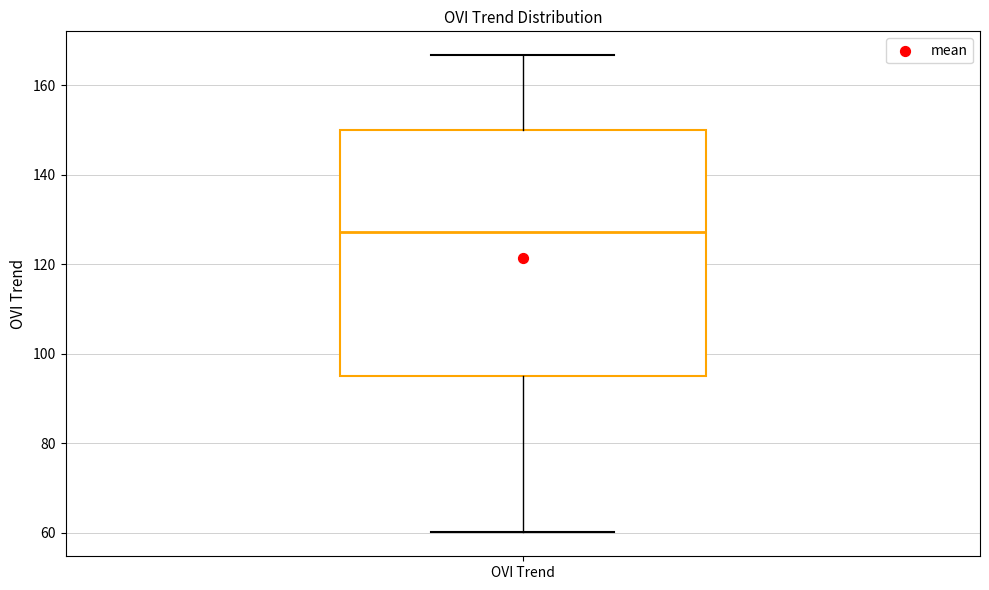

Where is the lower edge of the box for OVI Trend on the y-axis? The values are not printed on the chart, so give them approximately, as read against the axis.

94